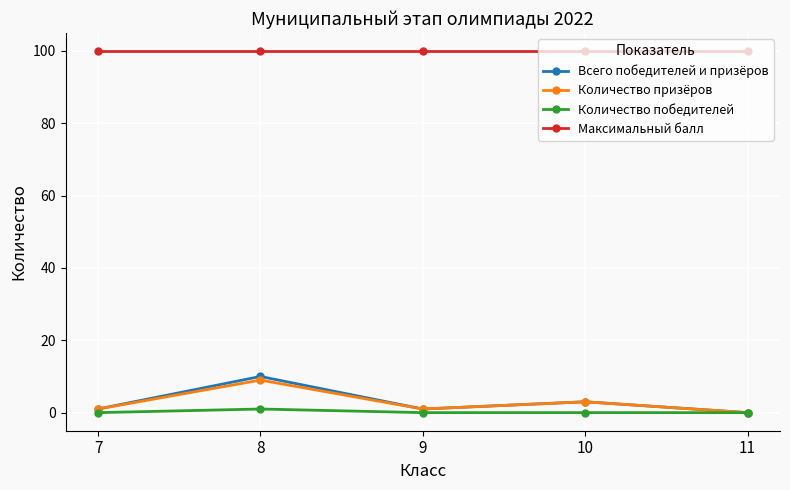

Between 7 and 8, which series saw the biggest shift?

Всего победителей и призёров